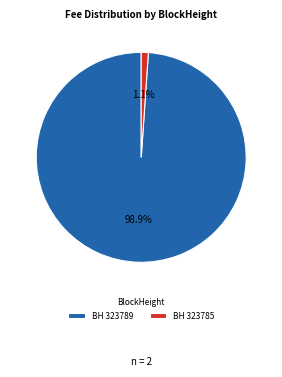

Which category accounts for the majority?

BH 323789